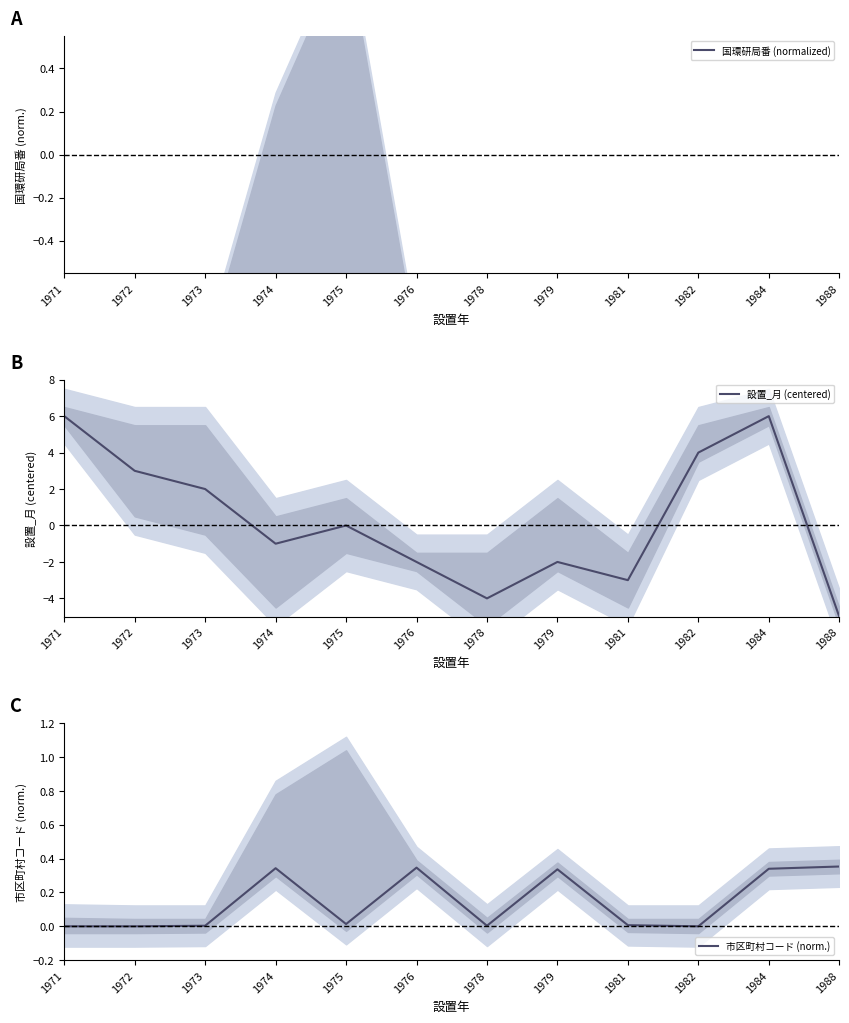

What is the difference between the maximum and minimum values in the 国環研局番 (normalized) series?

0.1